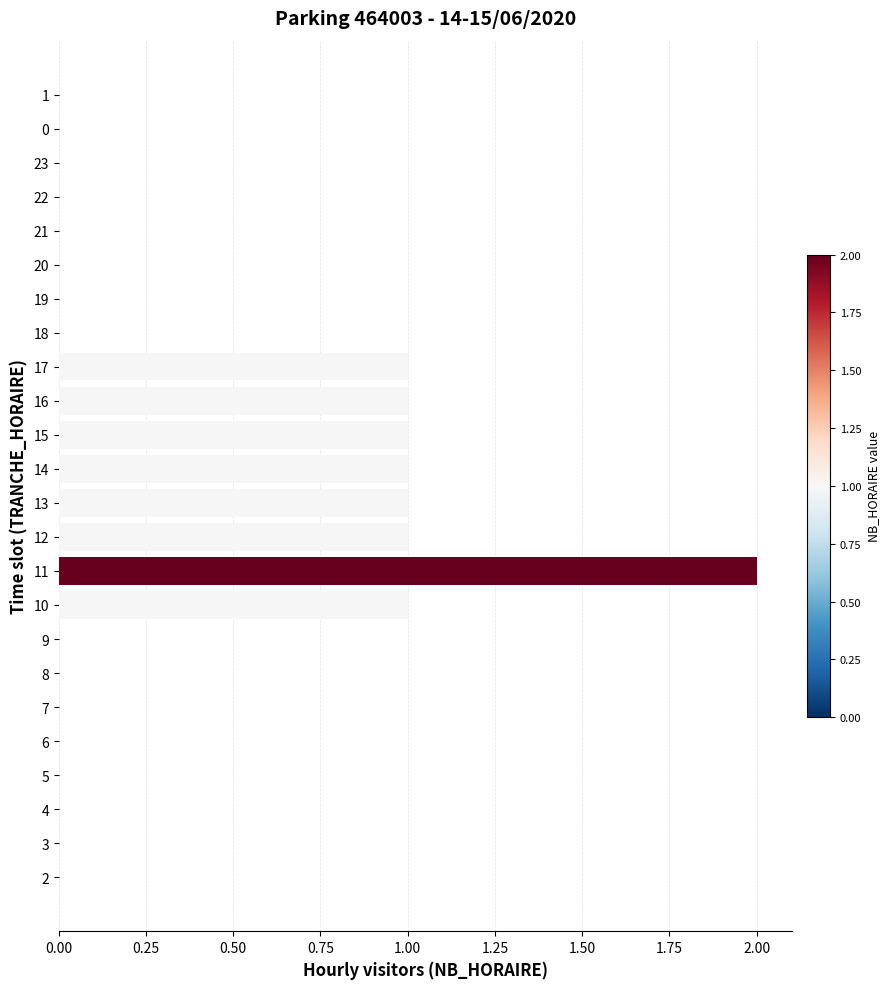

Is it true that the value at 15 is 1?

True